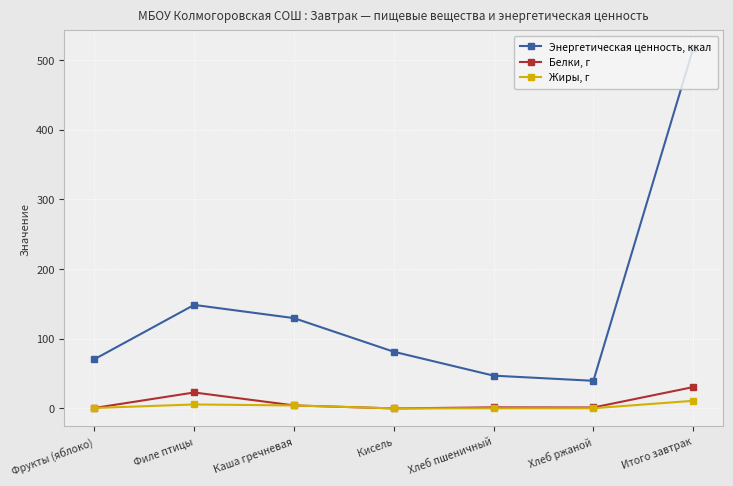

Where is Энергетическая ценность, ккал nearest to the value 278?

Филе птицы